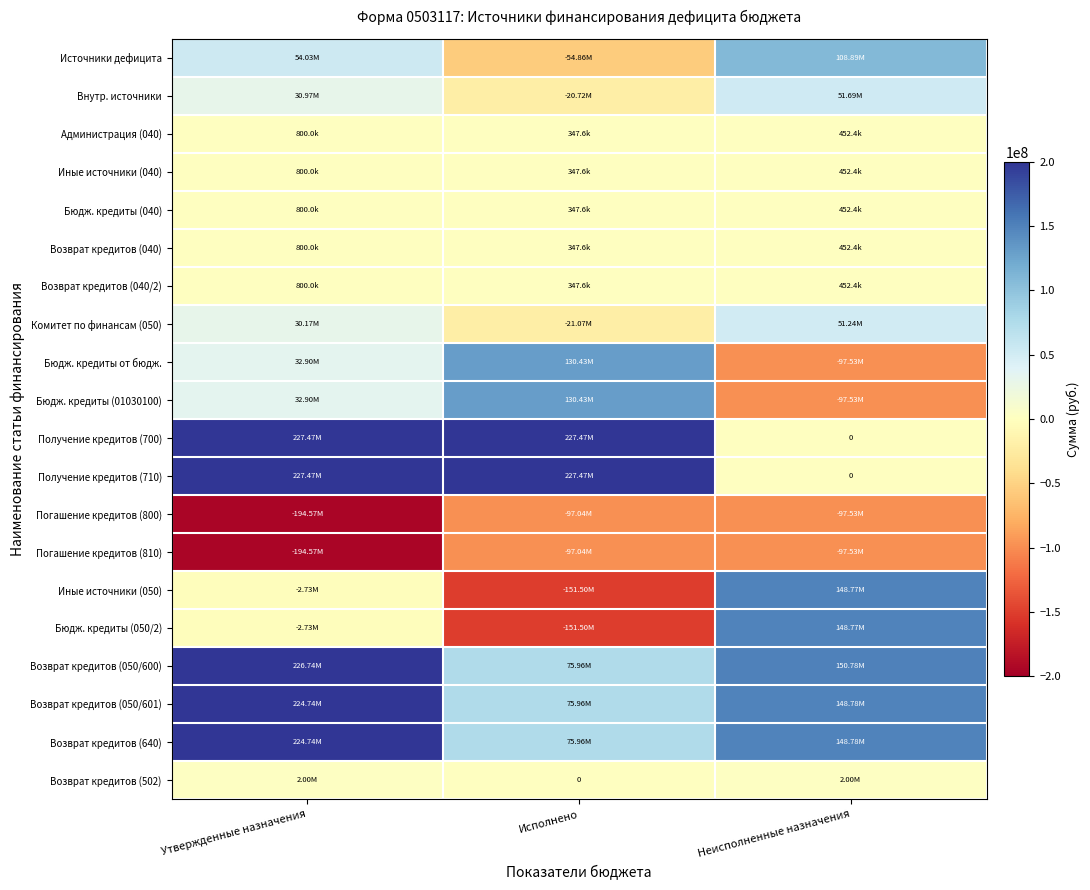

Read the Возврат кредитов (502) value at Утвержденные назначения.

2000000.0